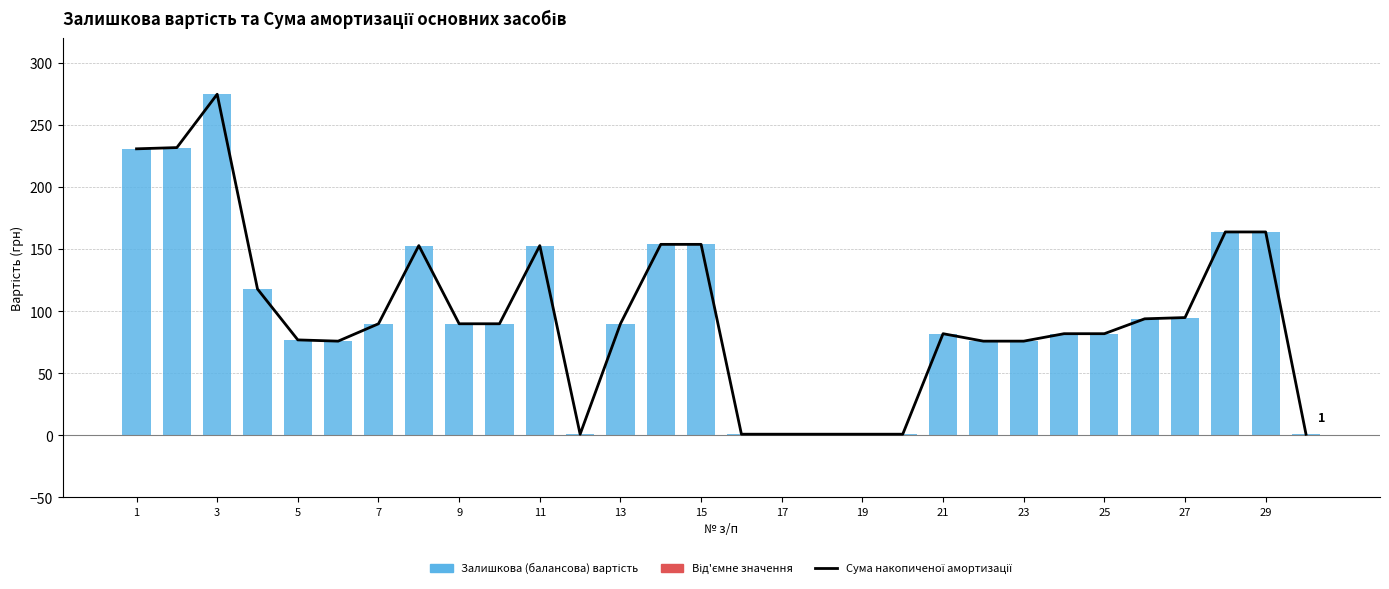

At how many categories does at least one series exceed 171?

3